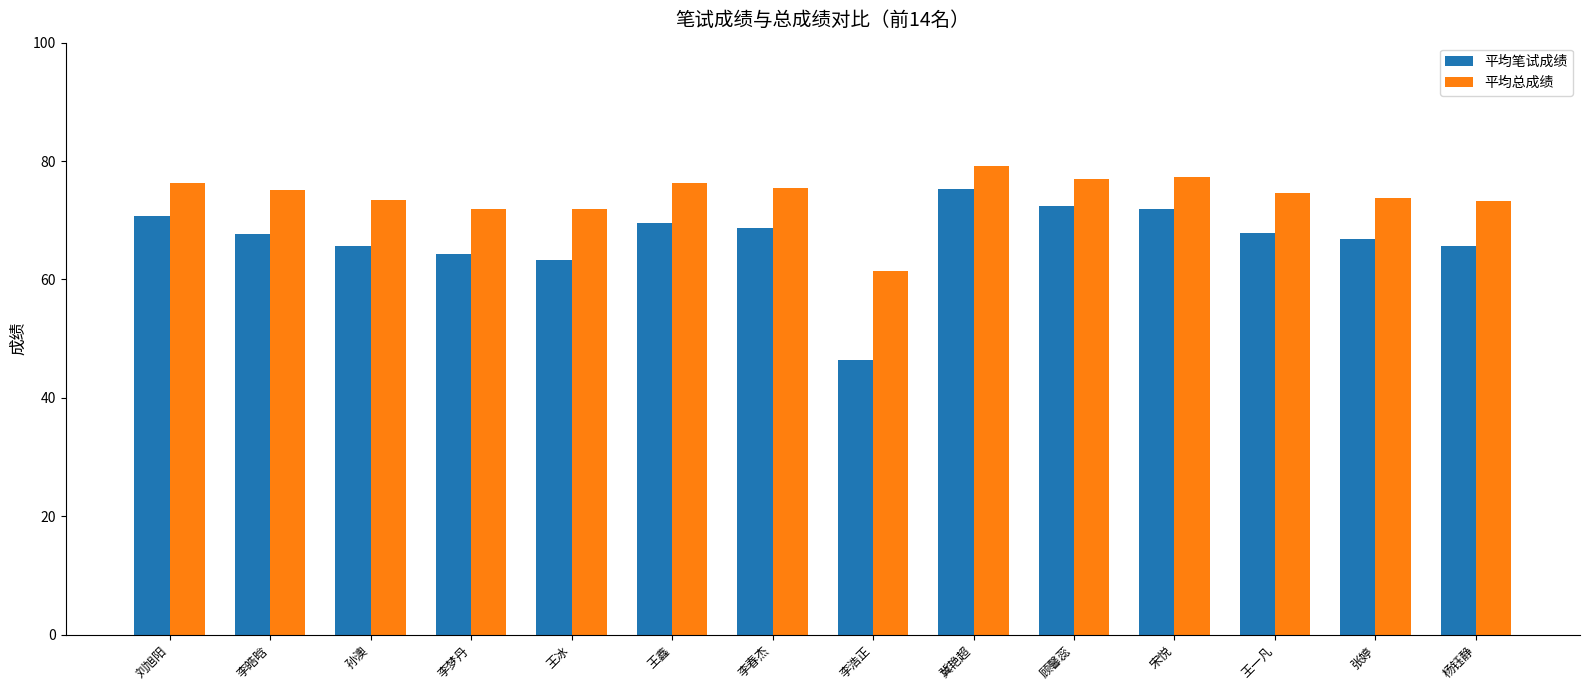

What is the difference between the highest and lowest values at 王鑫?

6.7